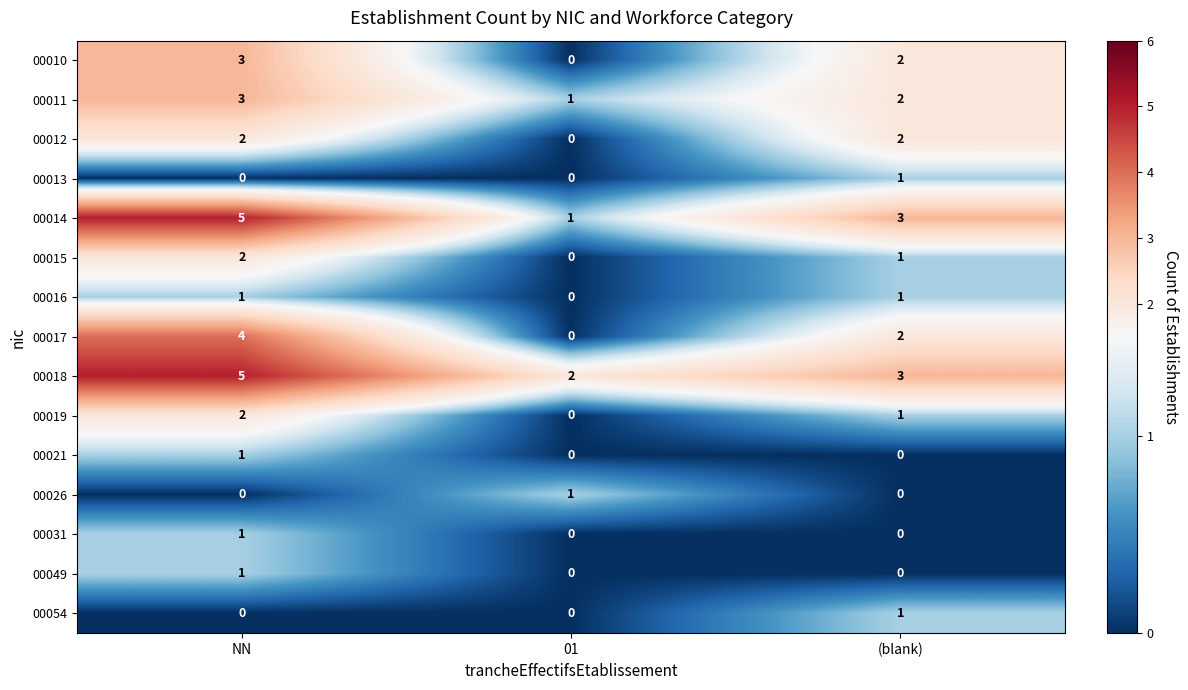

The 00049 series shows -1 at 01. True or false?

False